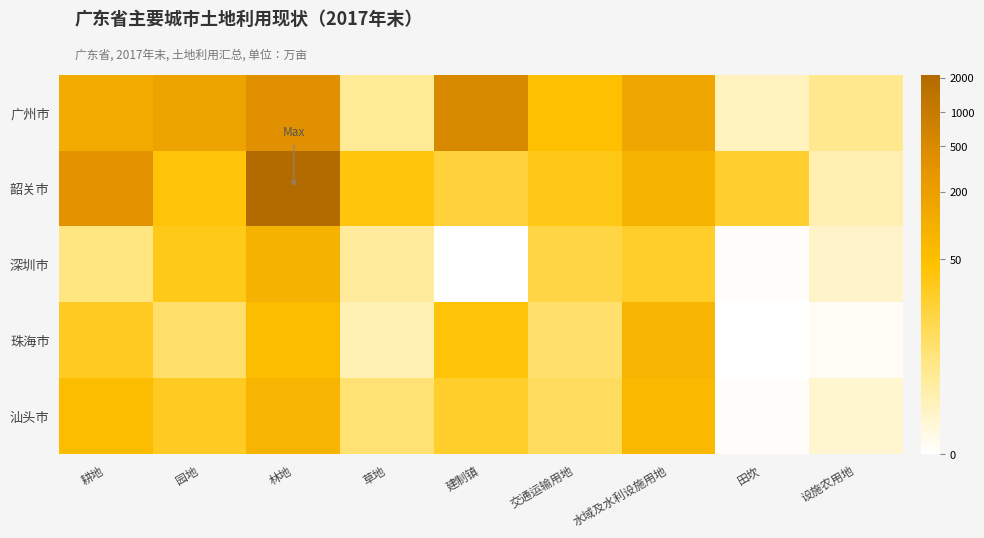

Reading left to right, transcribe all the data shown in this chart.

广州市: 耕地=4.8	园地=5.1	林地=5.9	草地=1.6	建制镇=6.2	交通运输用地=3.9	水域及水利设施用地=5.0	田坎=1.0	设施农用地=1.7
韶关市: 耕地=5.8	园地=3.7	林地=7.7	草地=3.6	建制镇=2.9	交通运输用地=3.5	水域及水利设施用地=4.4	田坎=3.1	设施农用地=1.2
深圳市: 耕地=1.9	园地=3.4	林地=4.5	草地=1.5	建制镇=0.0	交通运输用地=2.8	水域及水利设施用地=3.2	田坎=0.1	设施农用地=0.8
珠海市: 耕地=3.3	园地=2.3	林地=4.1	草地=1.2	建制镇=3.7	交通运输用地=2.2	水域及水利设施用地=4.4	田坎=0.0	设施农用地=0.2
汕头市: 耕地=4.0	园地=3.3	林地=4.4	草地=2.1	建制镇=3.2	交通运输用地=2.4	水域及水利设施用地=4.2	田坎=0.1	设施农用地=0.7